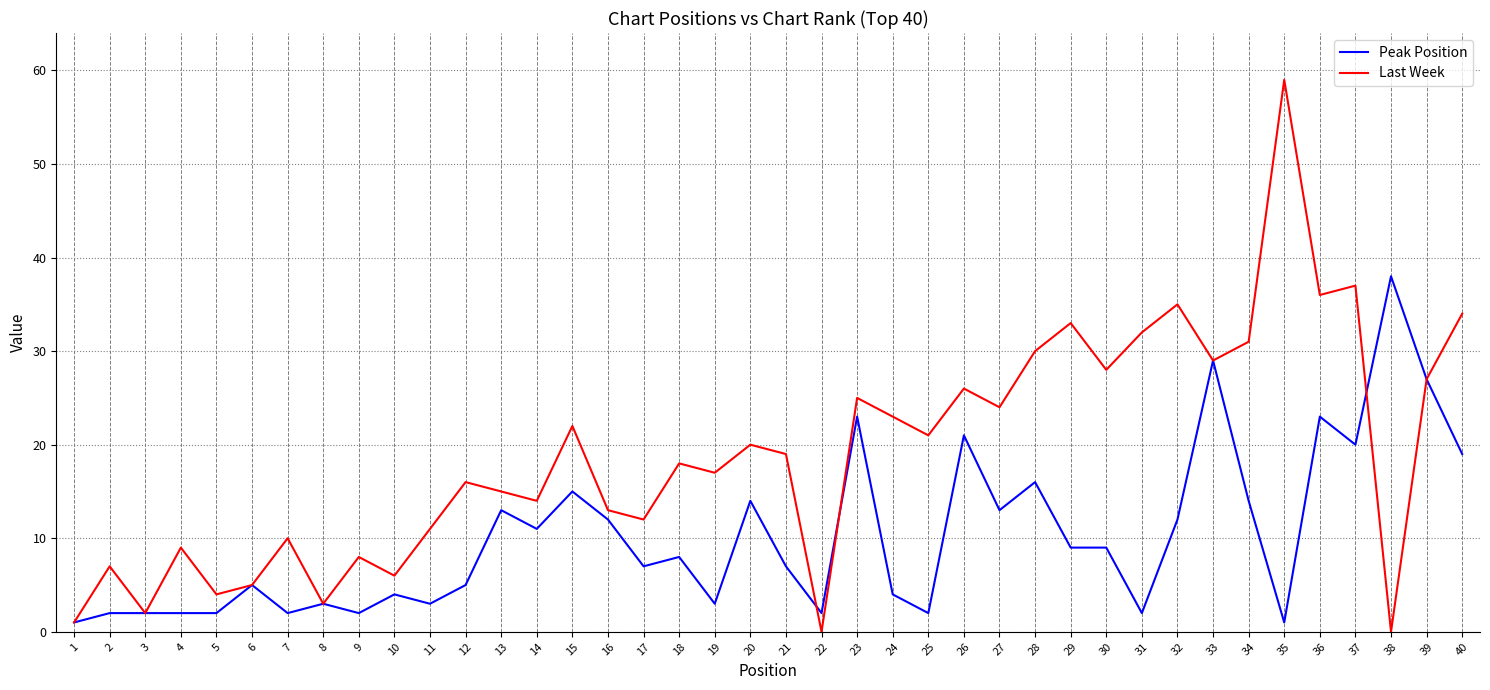

At which category does Last Week reach its first local valley?

3